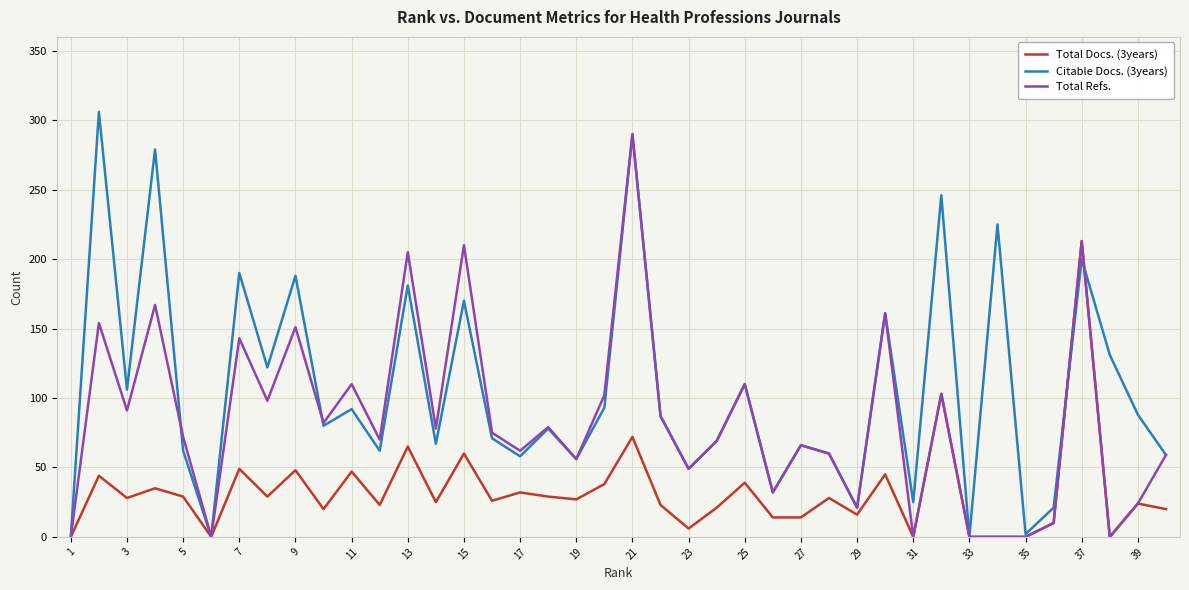

Which series has the widest spread of values?

Citable Docs. (3years)